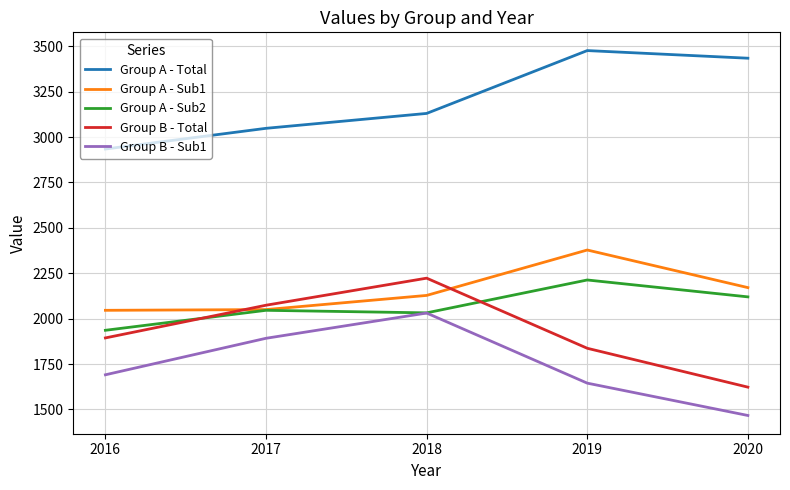

Which series changed the most between 2018 and 2020?

Group B - Total